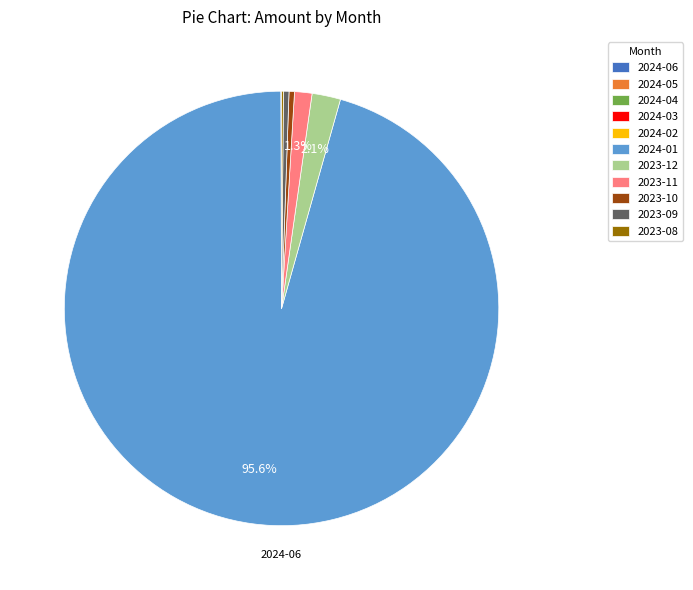

Which category has the biggest portion of the pie?

2024-01